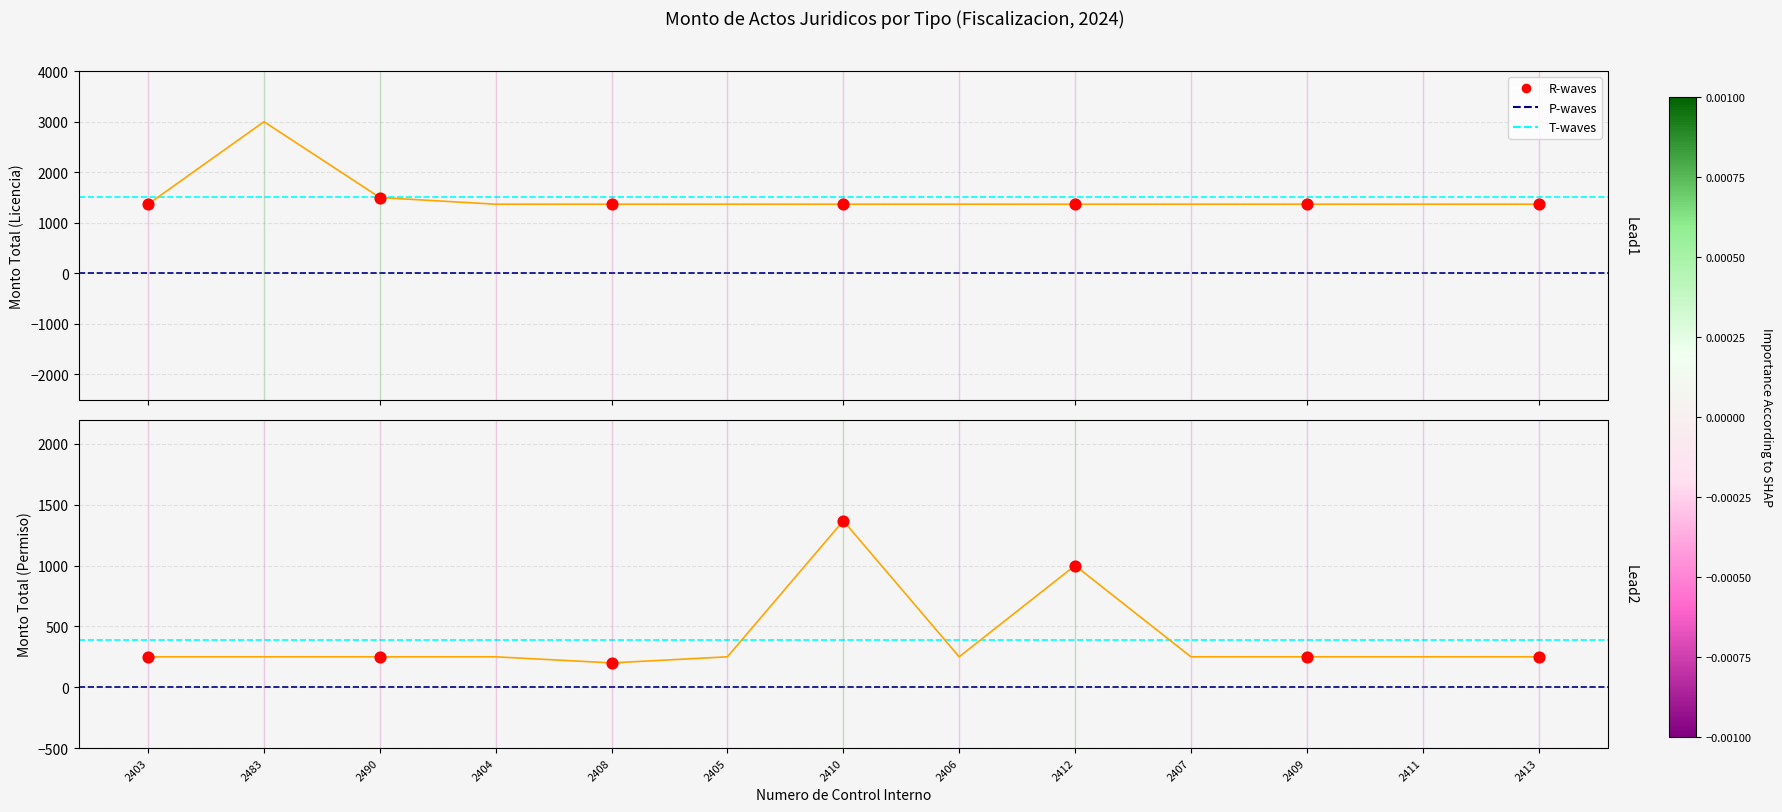

At which category is the sum across all series the highest?

2483